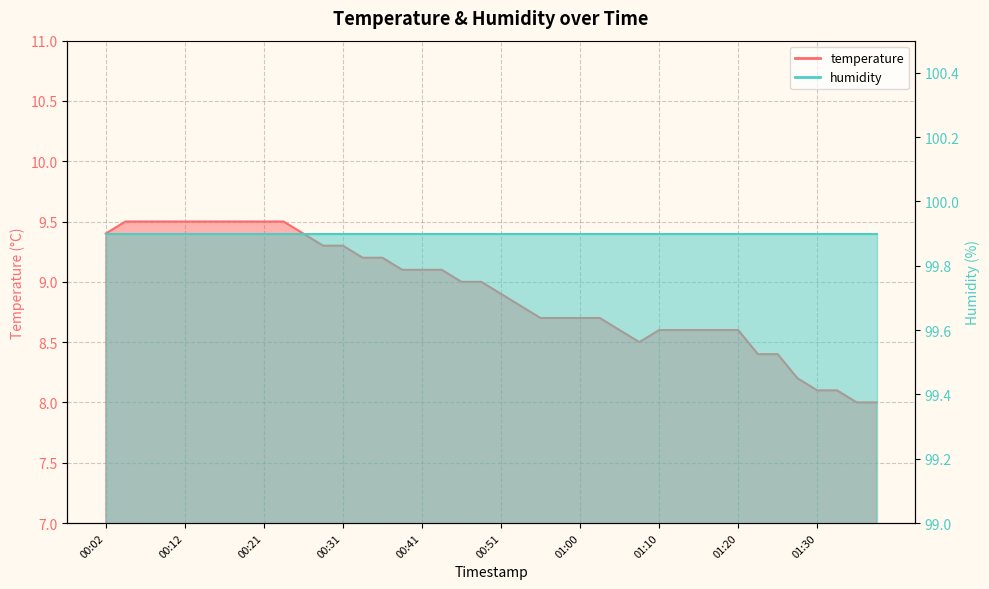

Reading left to right, list all the values displayed in this chart.

9.4	9.5	9.5	9.5	9.5	9.5	9.5	9.5	9.5	9.5	9.4	9.3	9.3	9.2	9.2	9.1	9.1	9.1	9.0	9.0	8.9	8.8	8.7	8.7	8.7	8.7	8.6	8.5	8.6	8.6	8.6	8.6	8.6	8.4	8.4	8.2	8.1	8.1	8.0	8.0